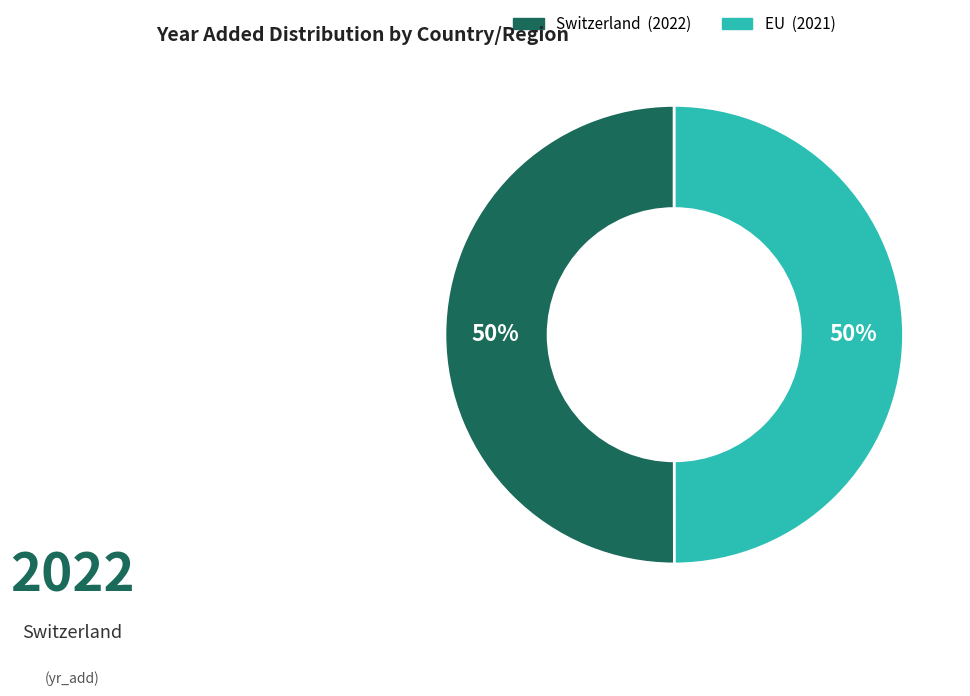

How many segments does this pie chart have?

2